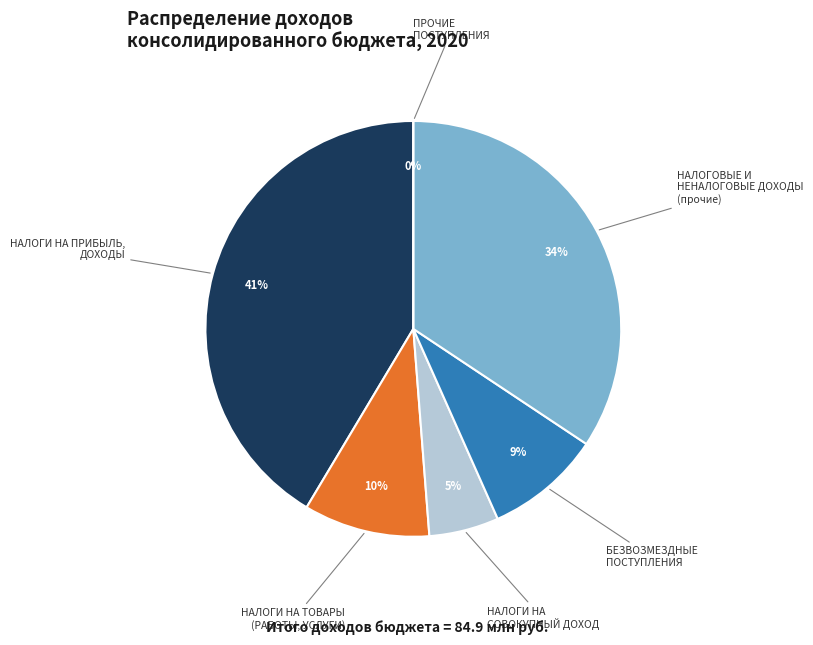

To the nearest percent, what portion does БЕЗВОЗМЕЗДНЫЕ ПОСТУПЛЕНИЯ represent?

9%